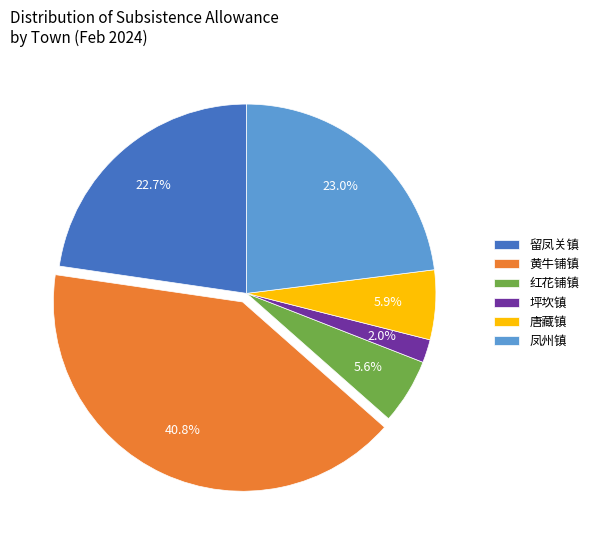

What percentage do 唐藏镇 and 留凤关镇 together represent?

28.6%